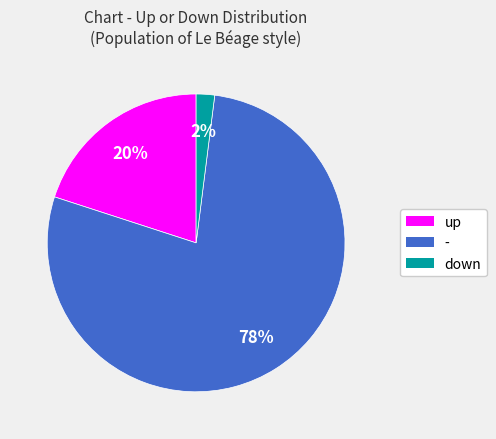

To the nearest percent, what is the combined percentage of - and up?

98%